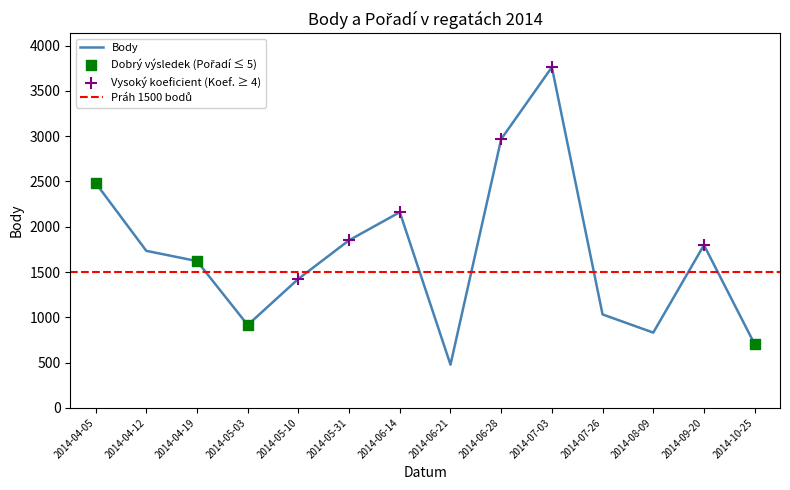

At how many categories does at least one series exceed 3156?

1